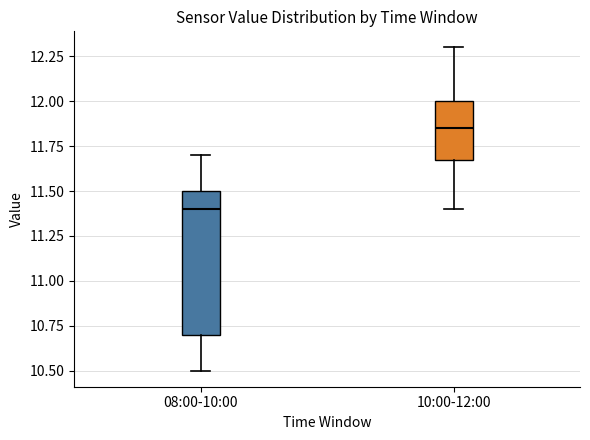

Where is the upper edge of the box for 10:00-12:00 on the y-axis? The values are not printed on the chart, so give them approximately, as read against the axis.

12.00